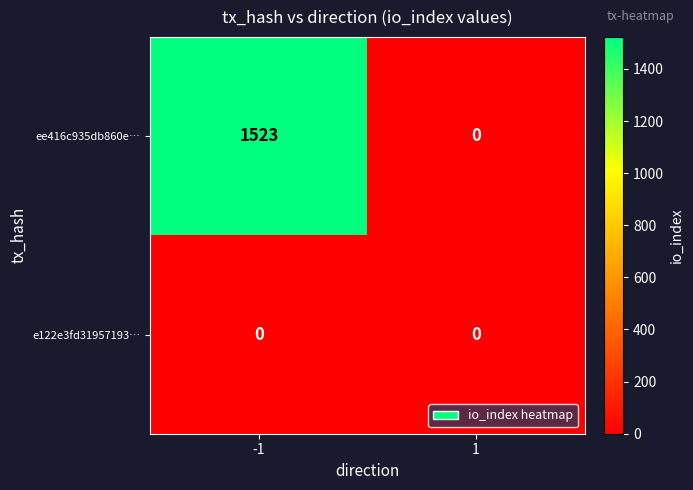

Rank the series by their maximum value, from lowest to highest.

e122e3fd31957193…, ee416c935db860e…